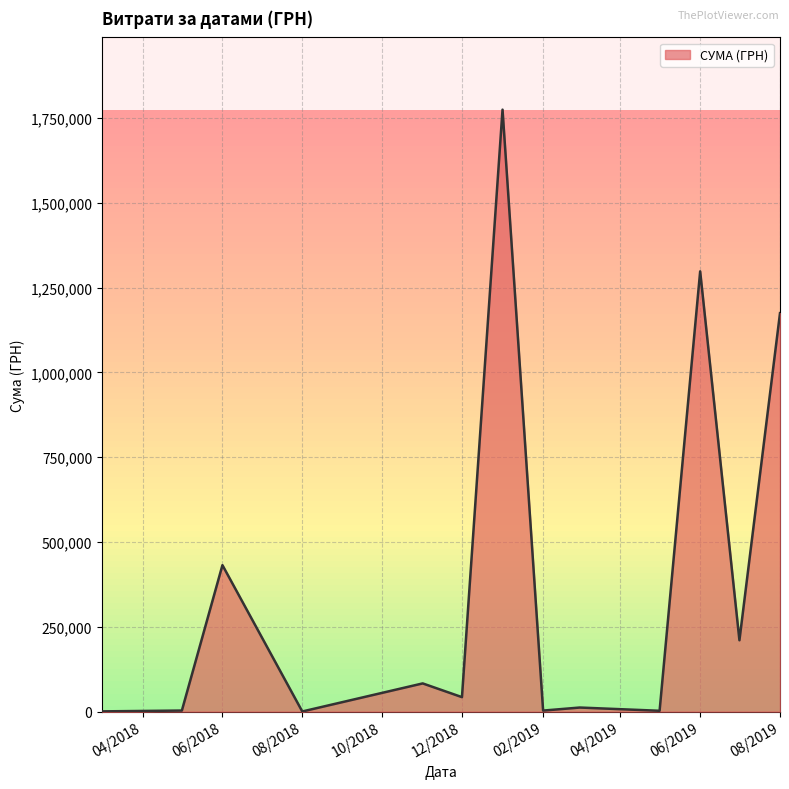

What is the greatest value displayed?

1775151.7